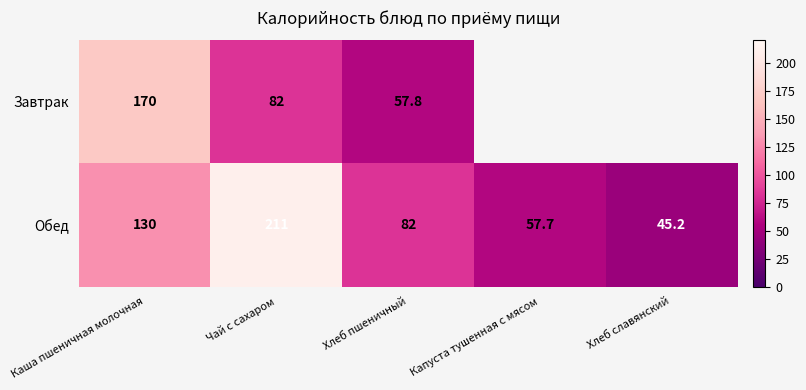

Is it true that Обед equals 57.7 at Капуста тушенная с мясом?

True